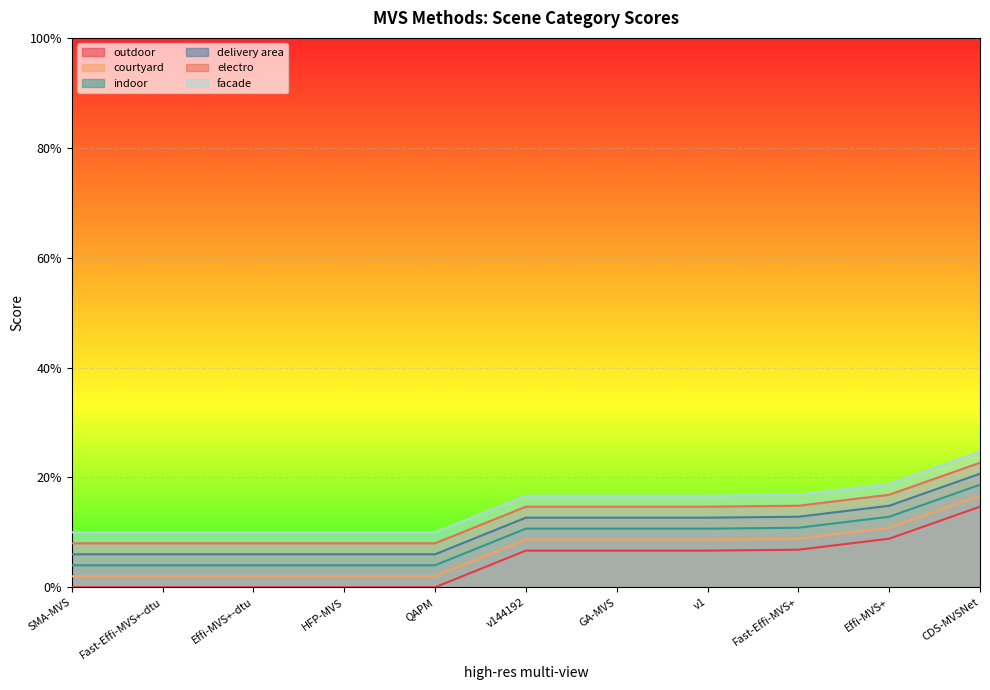

Which series has the largest total across all categories?

facade